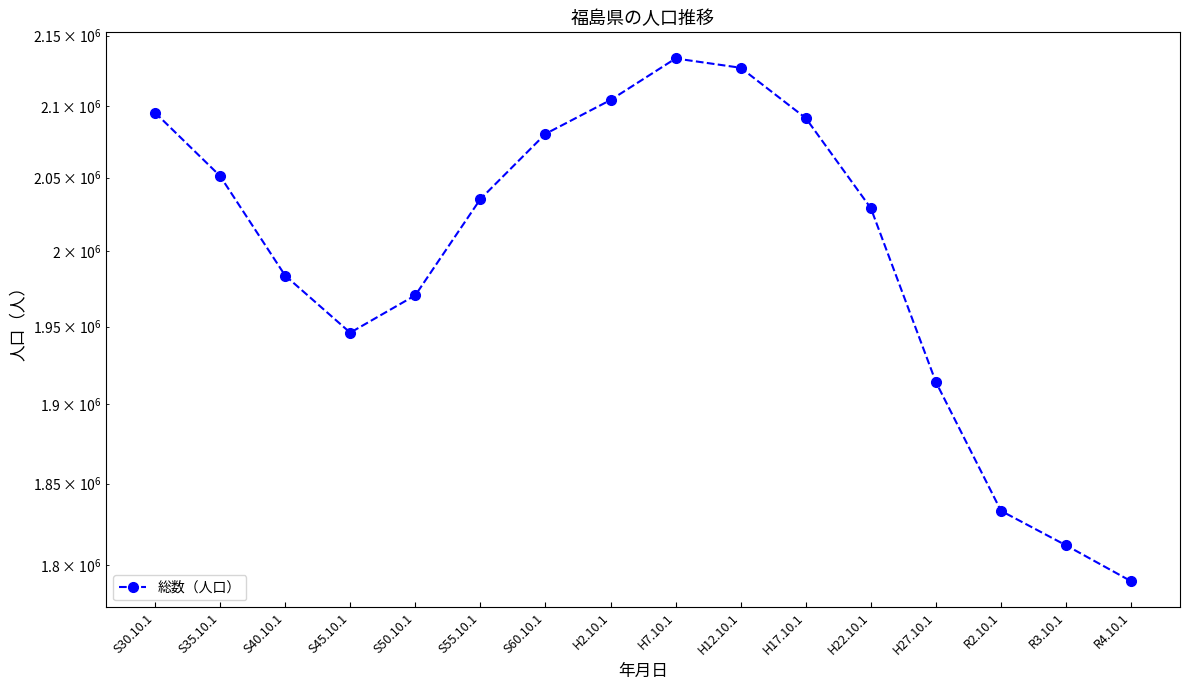

How many categories are shown in the chart?

16